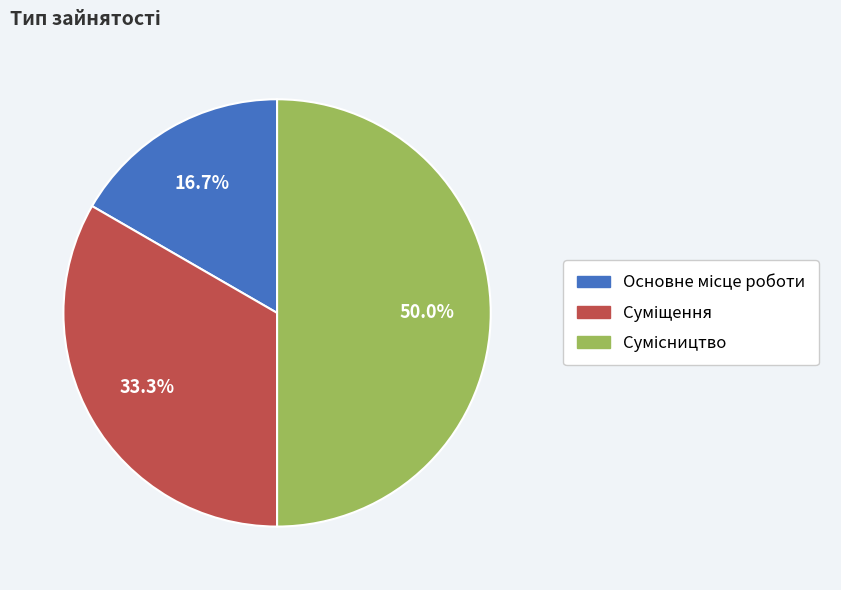

Is there any slice that represents more than half of the pie?

No